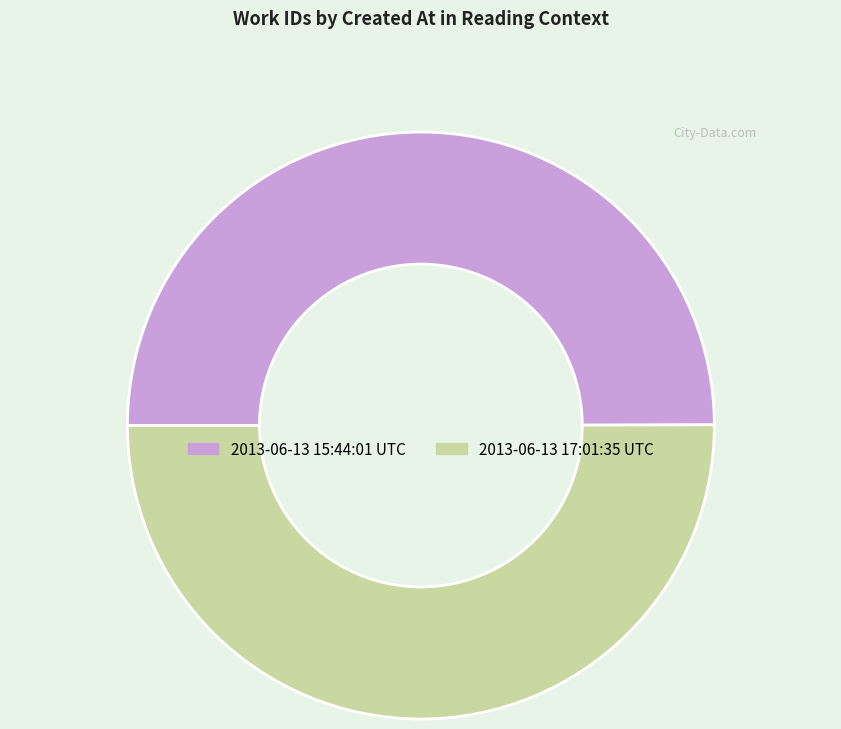

True or false: 2013-06-13 15:44:01 UTC accounts for 50% of the total.

True